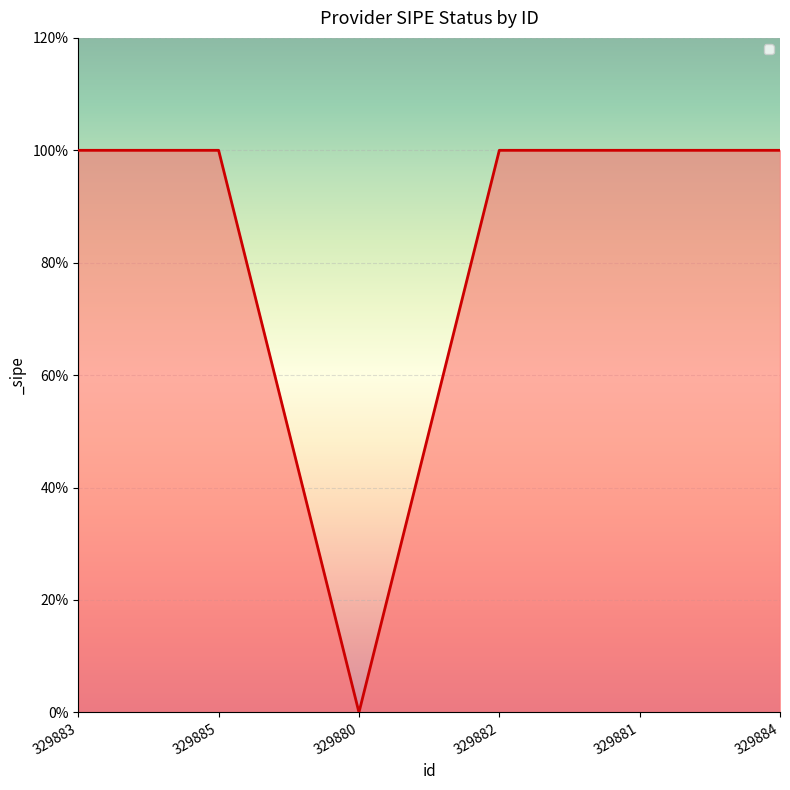

Reading left to right, list all the values displayed in this chart.

329883=1	329885=1	329880=0	329882=1	329881=1	329884=1